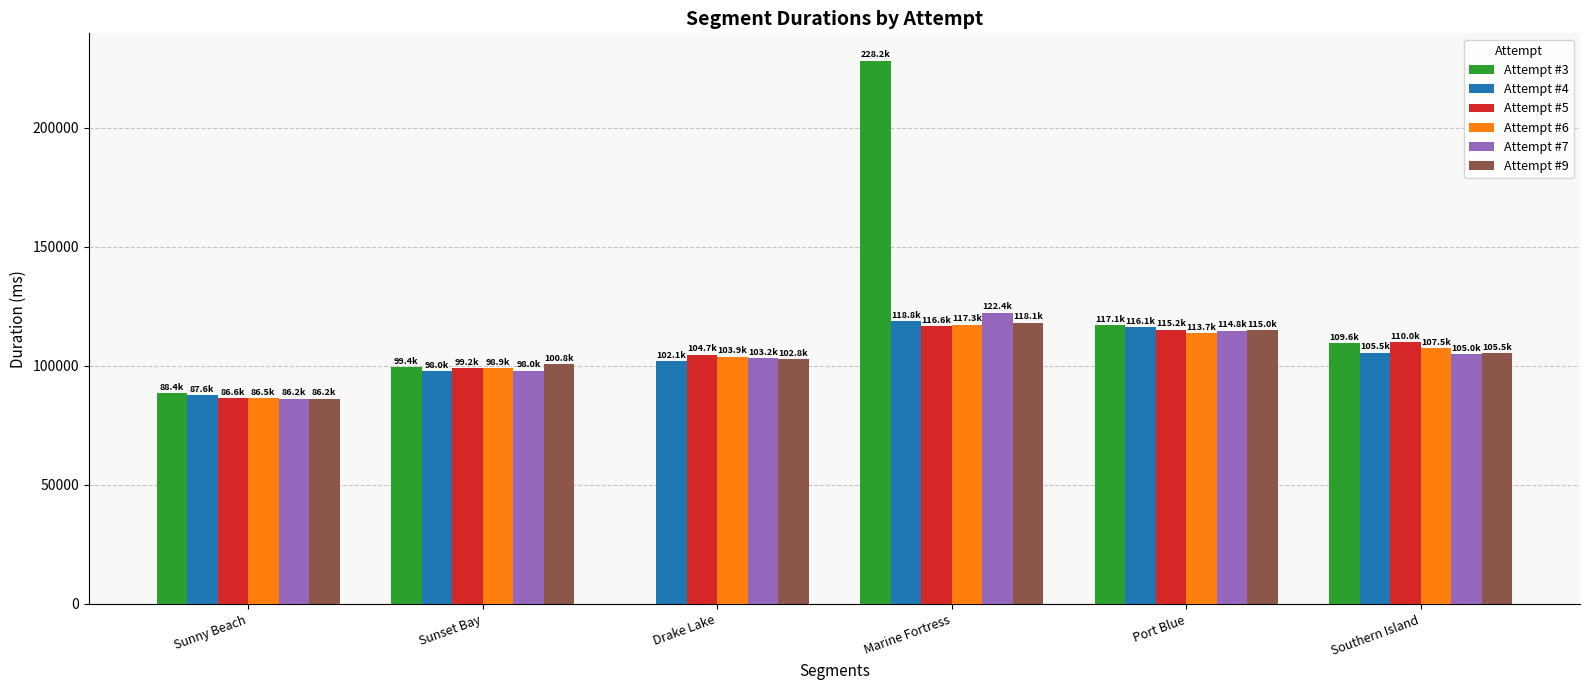

Is it true that Attempt #7 equals 98019 at Sunset Bay?

True